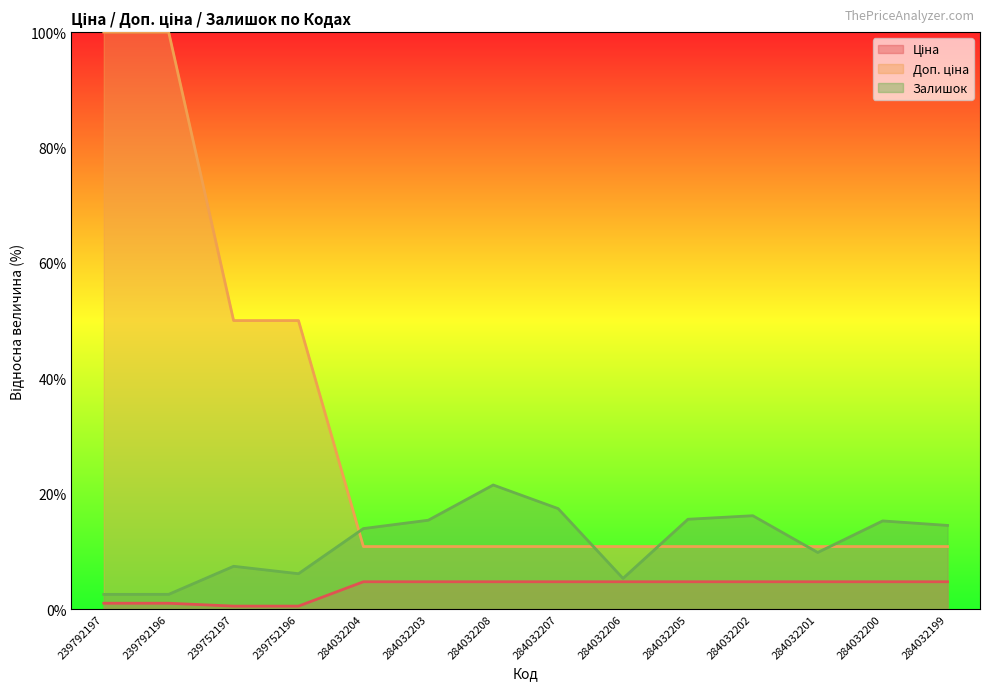

What is the difference between the second highest and minimum values in the Ціна series?

4.2